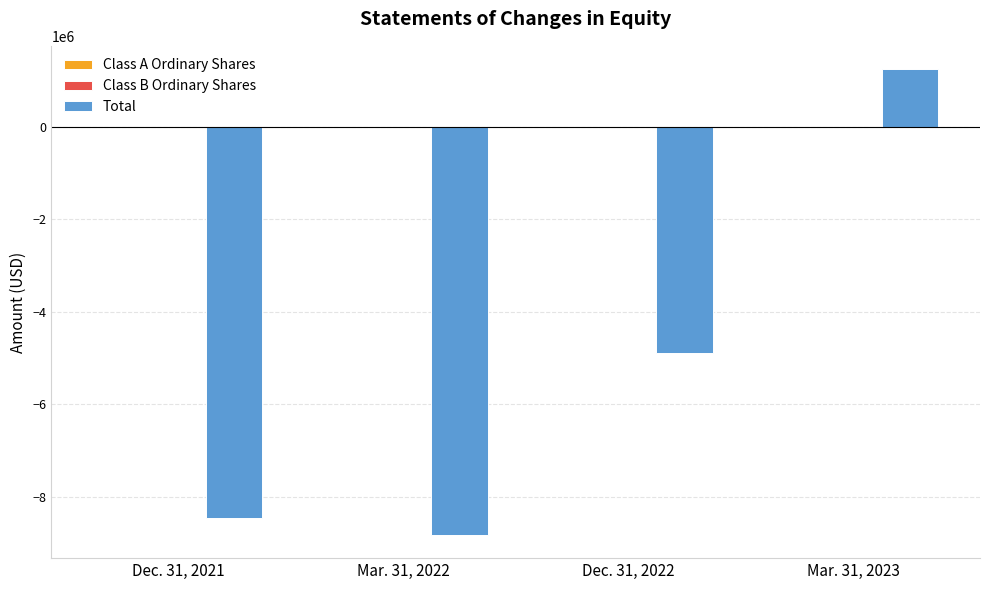

Between Mar. 31, 2022 and Dec. 31, 2022, which series saw the biggest shift?

Total